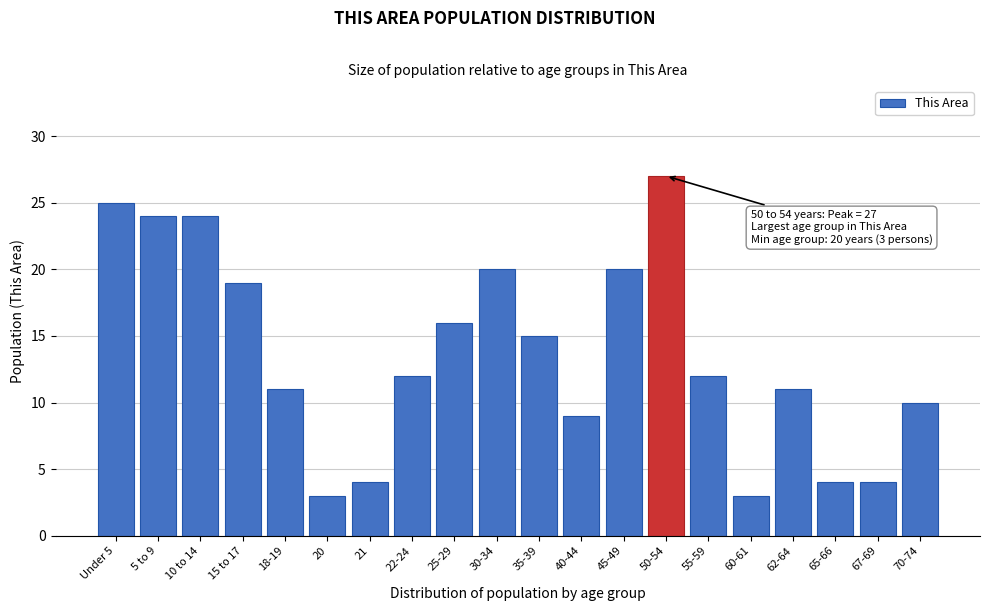

Reading right to left, what are all the values shown in this chart?

10	4	4	11	3	12	27	20	9	15	20	16	12	4	3	11	19	24	24	25